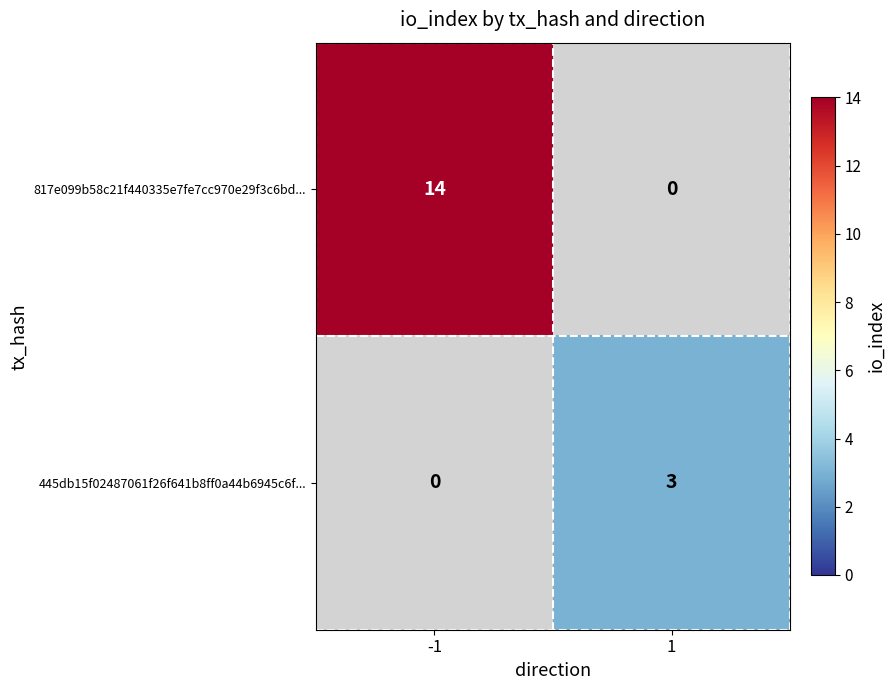

Which label corresponds to the largest value in the chart?

-1